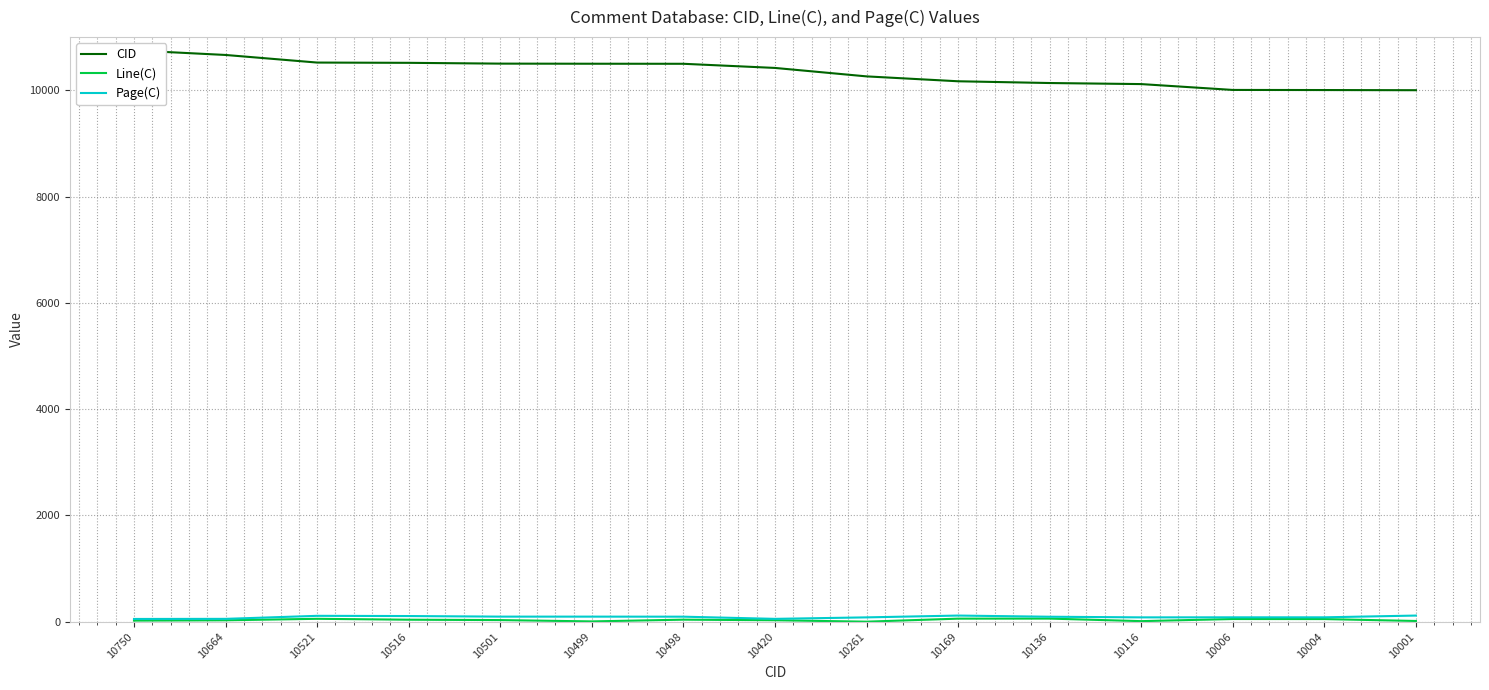

Is the value of Line(C) at 10499 greater than the value of CID at 10498?

No